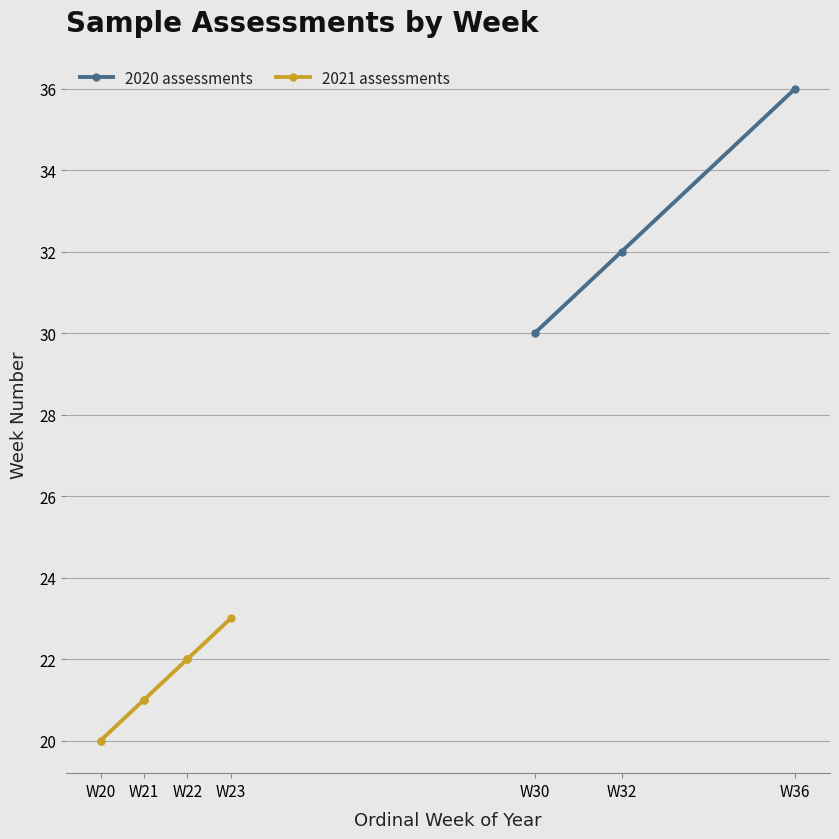

What is the lowest value of the 2020 assessments series?

30